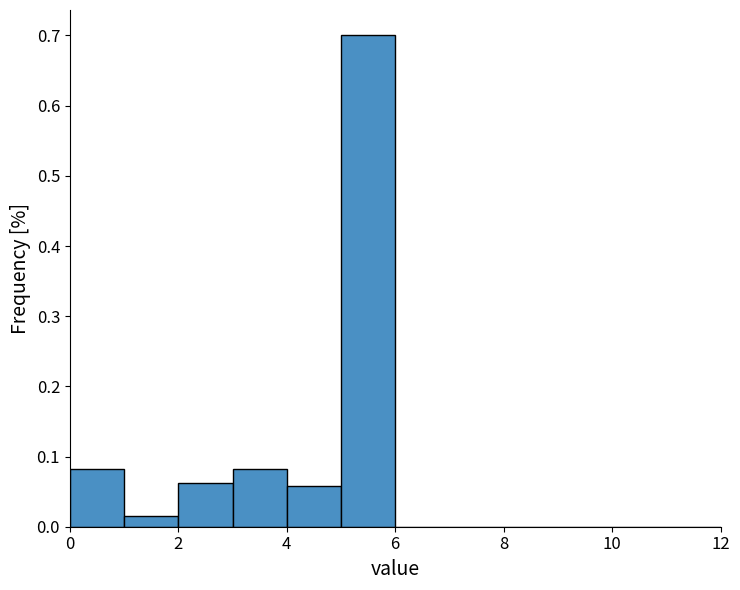

Which range on the x-axis has the tallest bar?

5 to 6